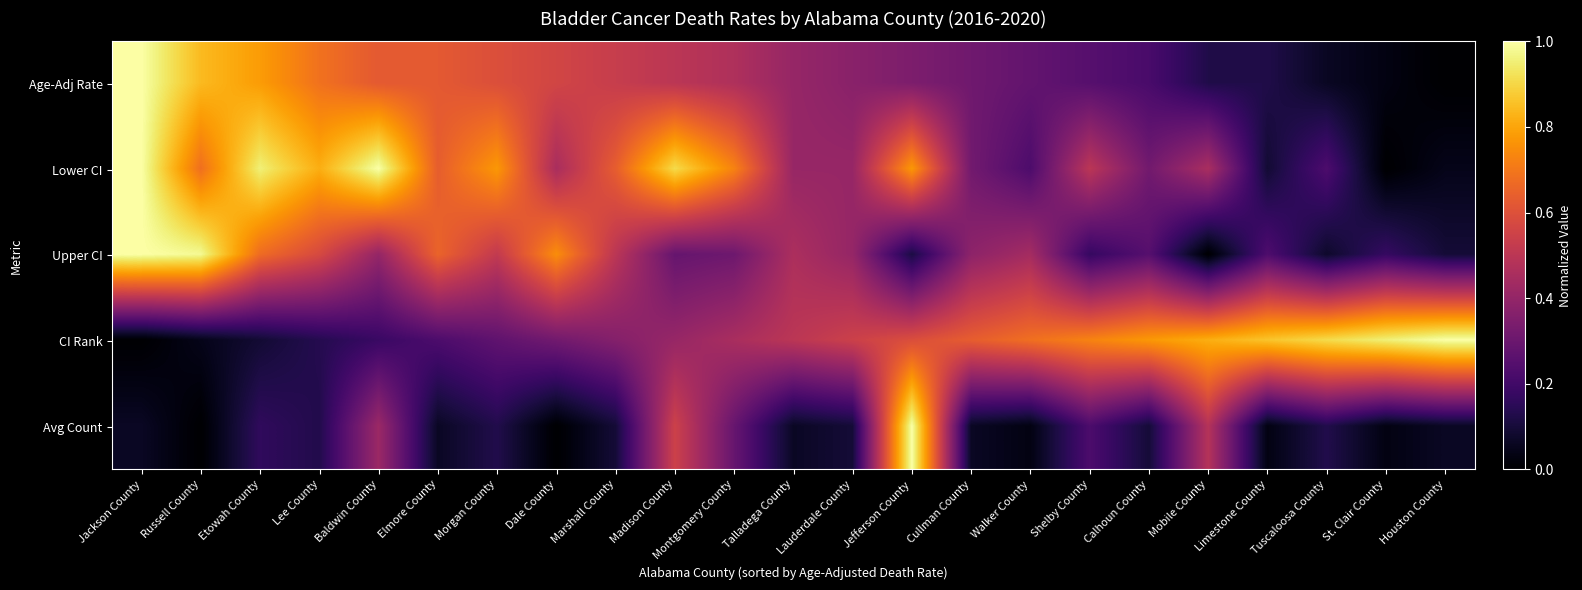

Which series has the widest spread of values?

Age-Adj Rate